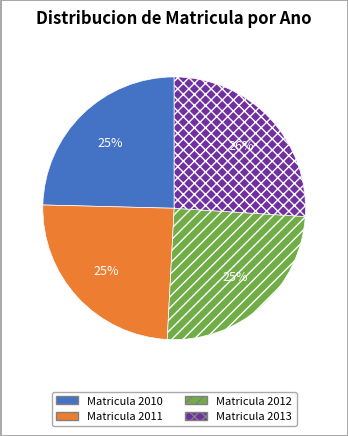

Count the number of slices in the pie.

4